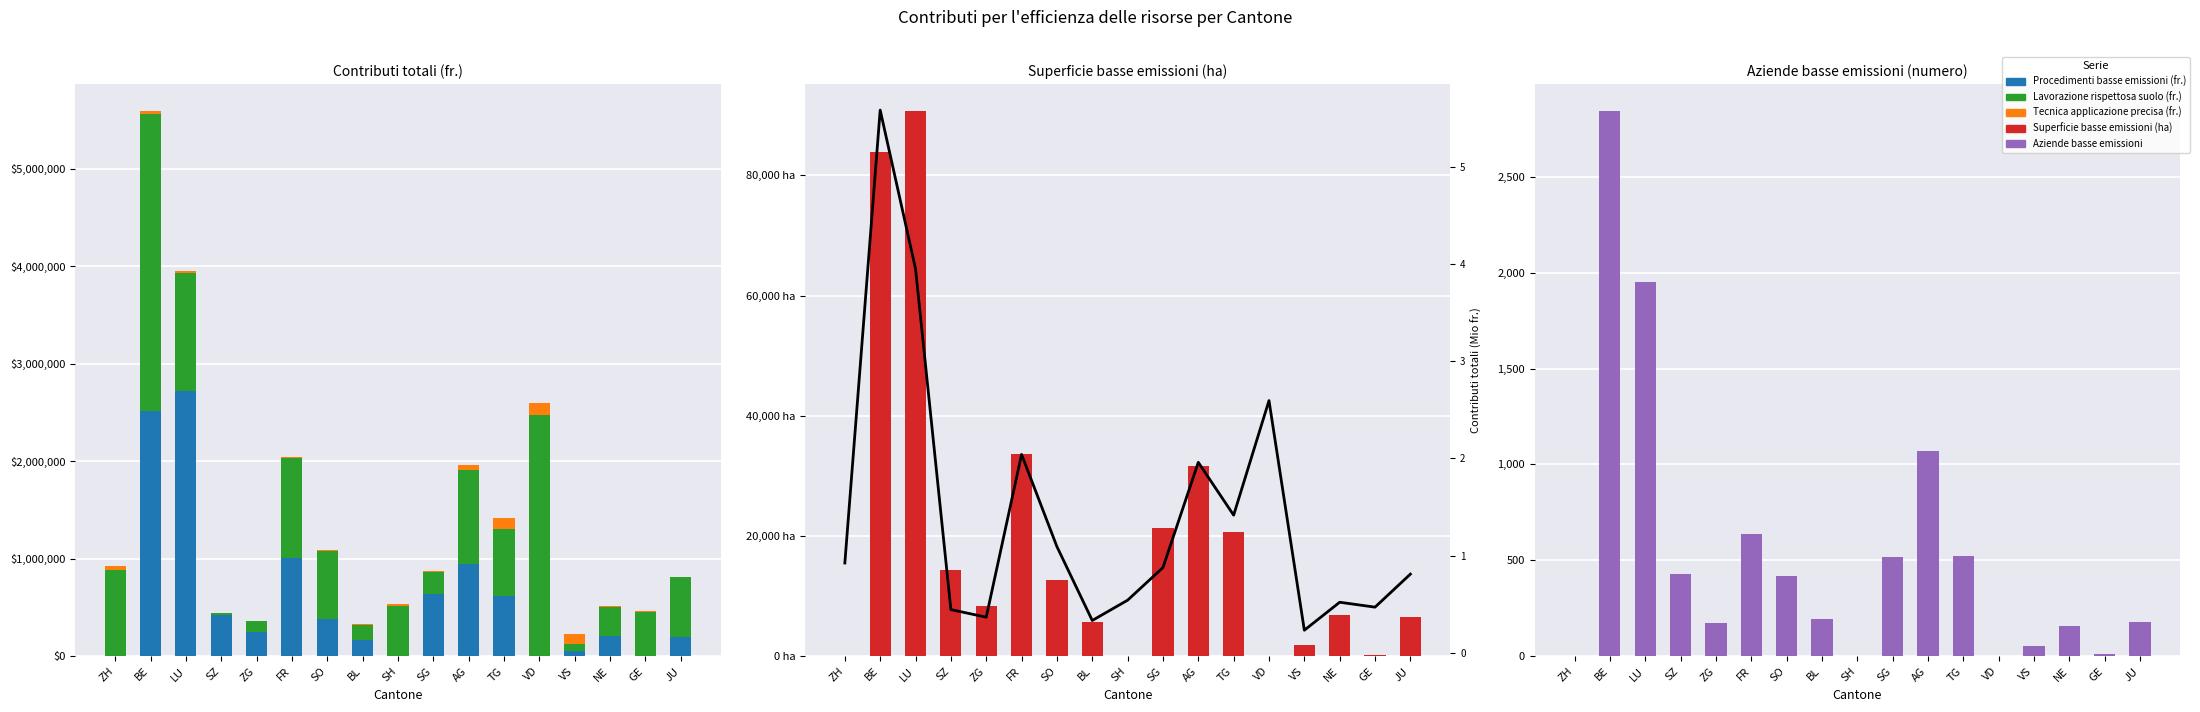

What is the average value of the Procedimenti basse emissioni (fr.) series?

597005.7